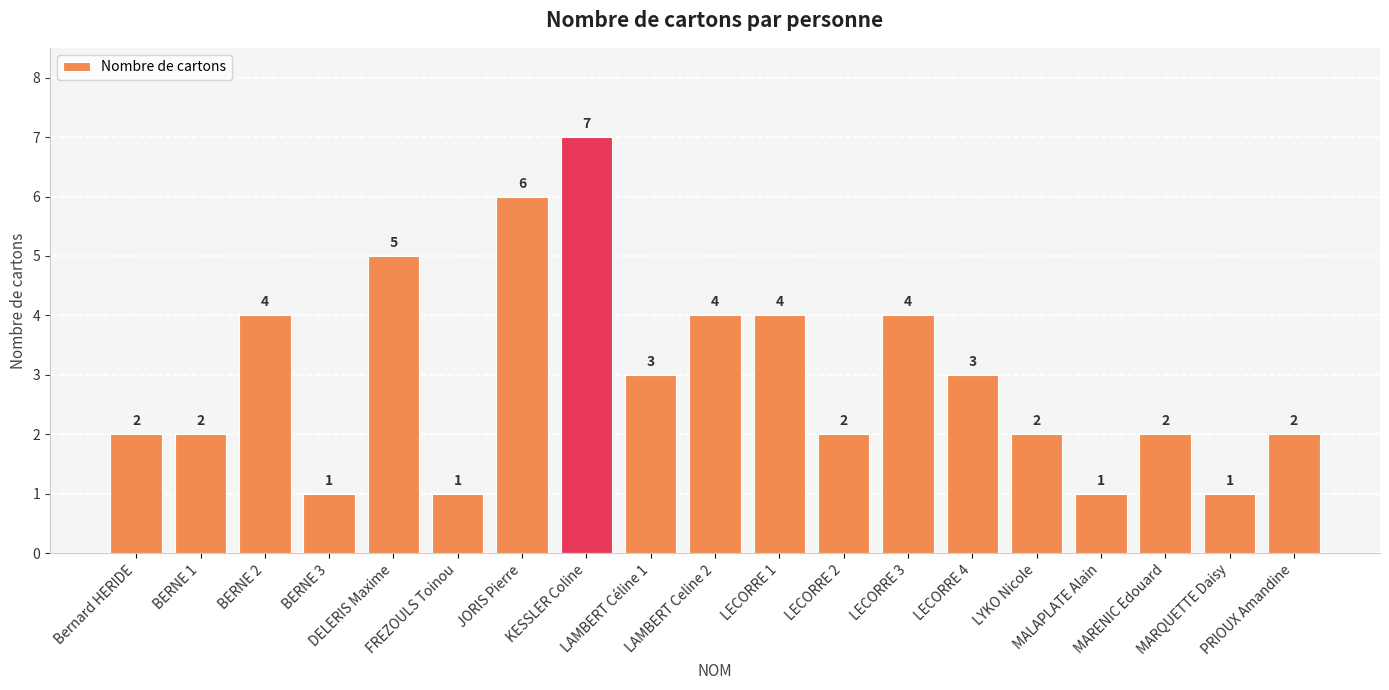

Count the values in the range 2 to 4.

12